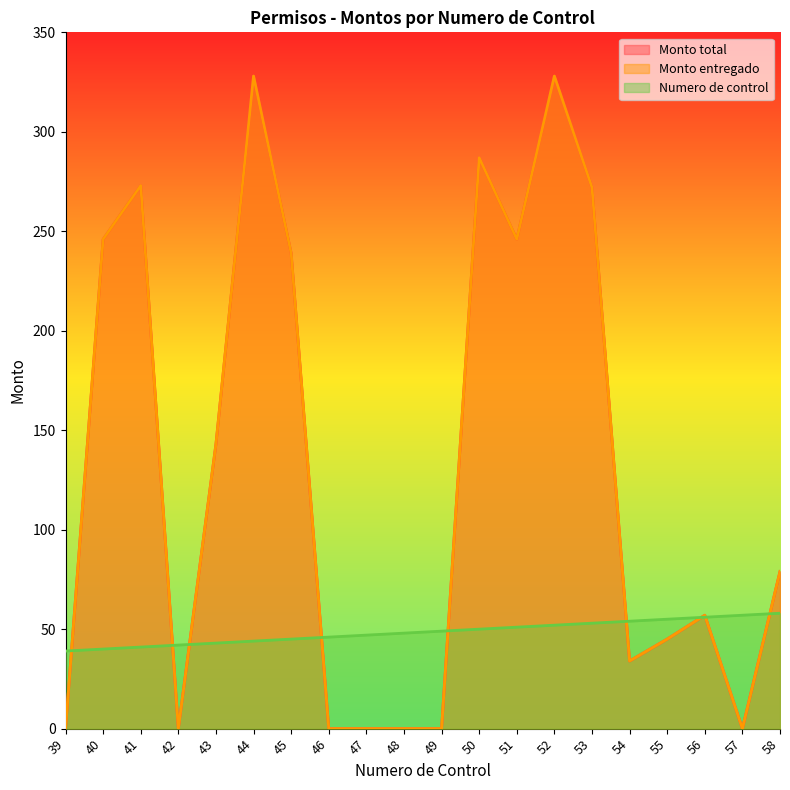

Rank the series at 43 from lowest to highest value.

Numero de control, Monto total, Monto entregado